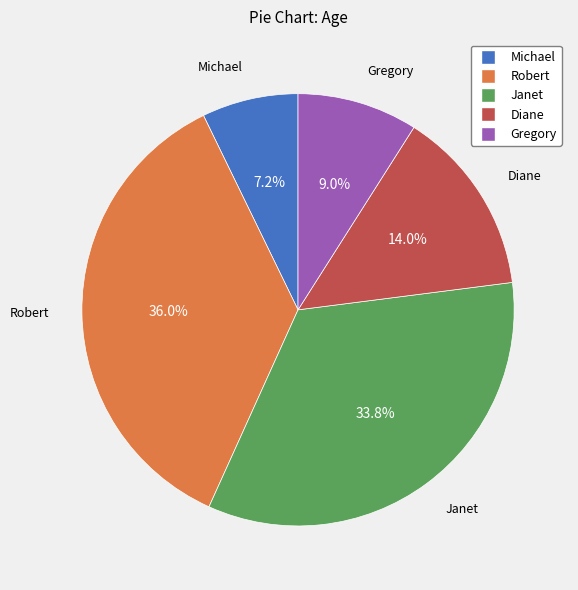

Count the number of slices in the pie.

5